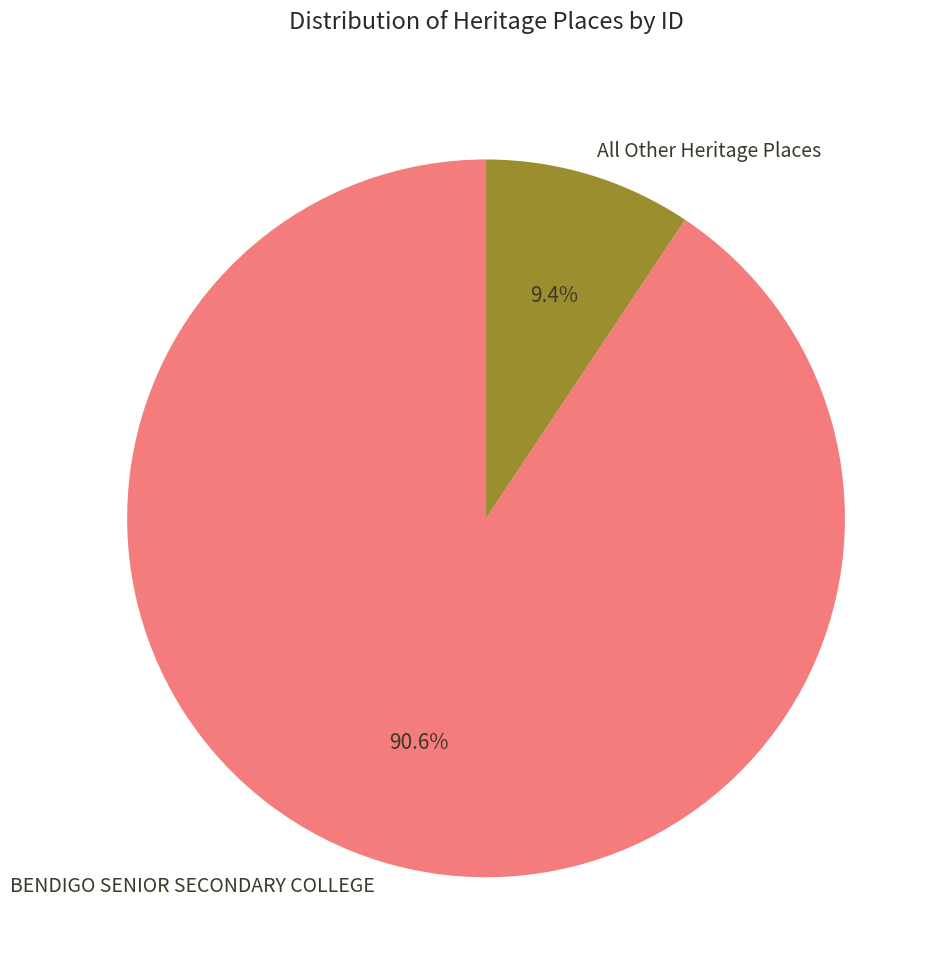

What percentage do BENDIGO SENIOR SECONDARY COLLEGE and All Other Heritage Places together represent?

100.0%